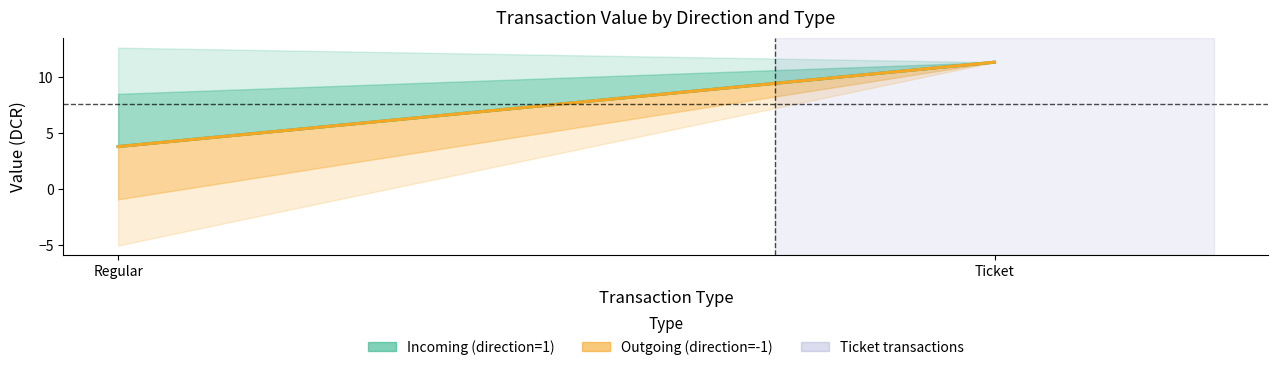

What is the average value of the Incoming (direction=1) series?

7.6